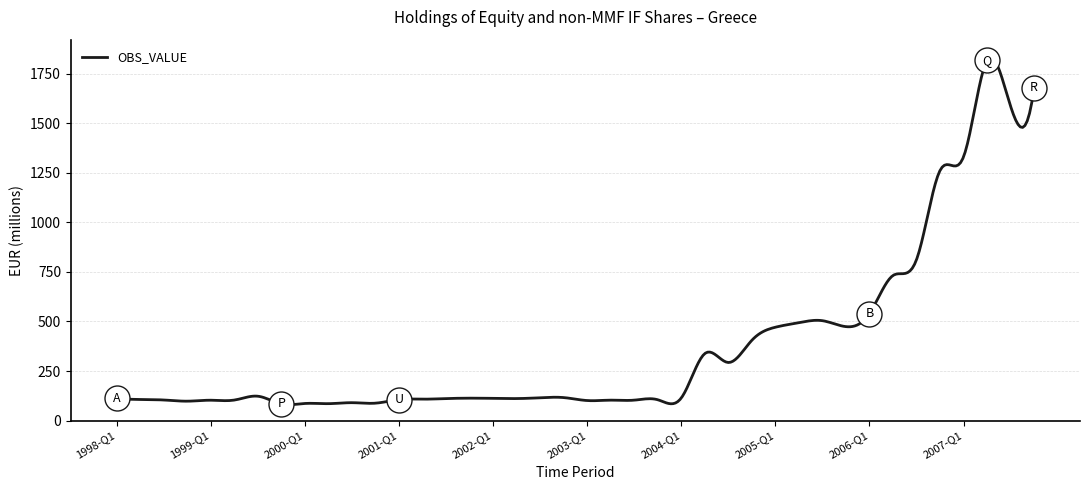

What is the minimum value shown in the chart?

80.1